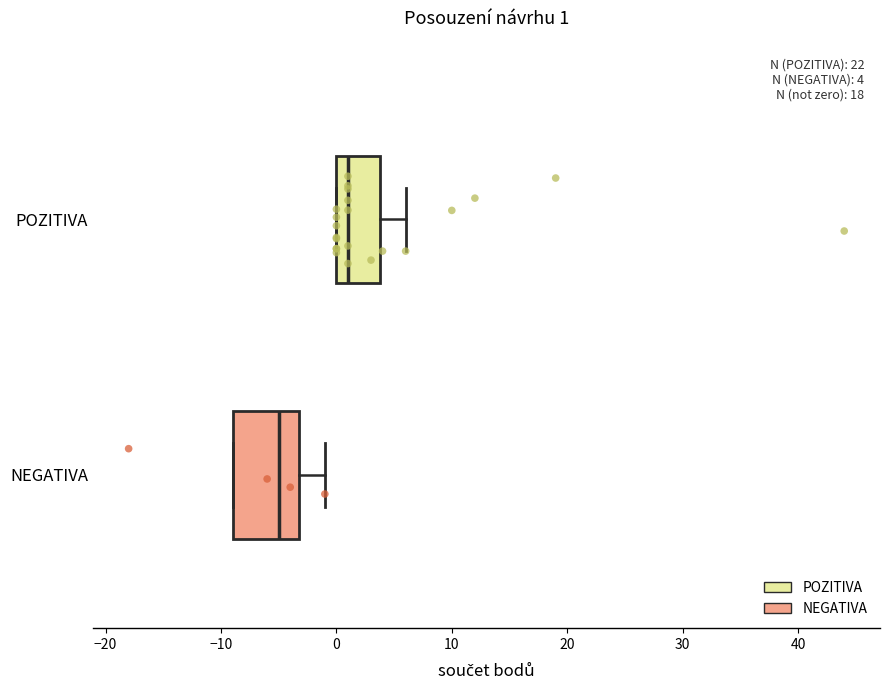

Comparing the boxes themselves (not the whiskers), which one is the widest?

NEGATIVA